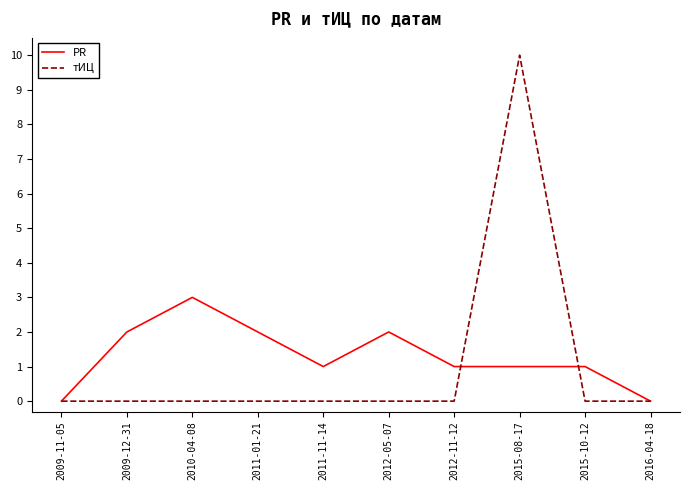

Reading left to right, list all the values displayed in this chart.

PR: 0	2	3	2	1	2	1	1	1	0
тИЦ: 0	0	0	0	0	0	0	10	0	0